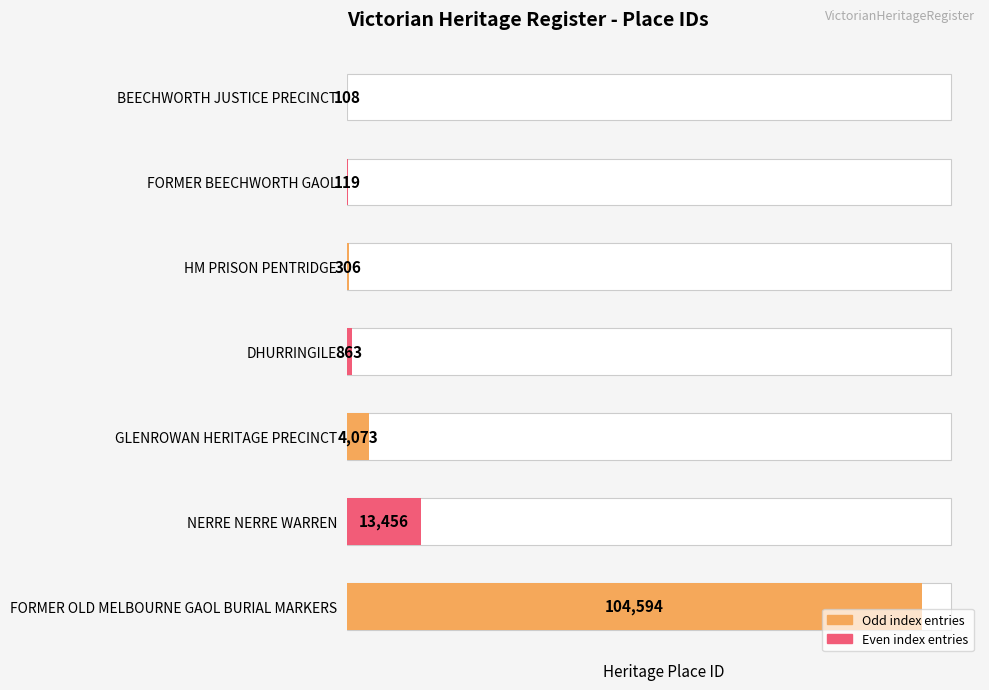

What is the approximate value at FORMER OLD MELBOURNE GAOL BURIAL MARKERS, to the nearest 10?

104590